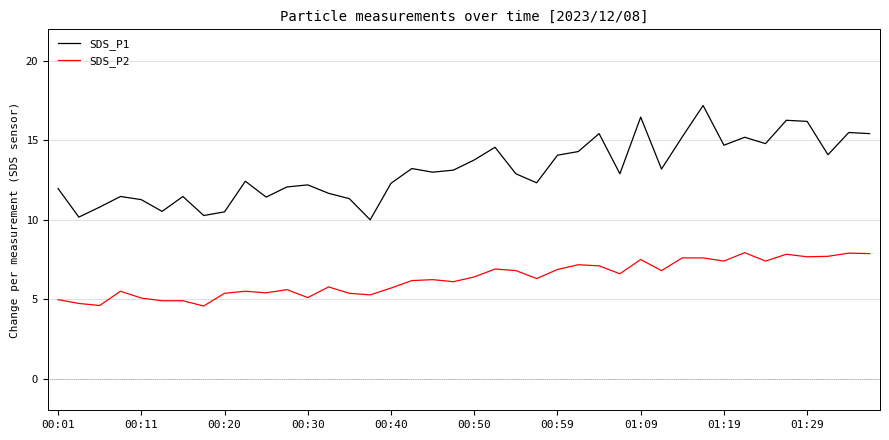

Is this an area chart (filled region under the line)?

No